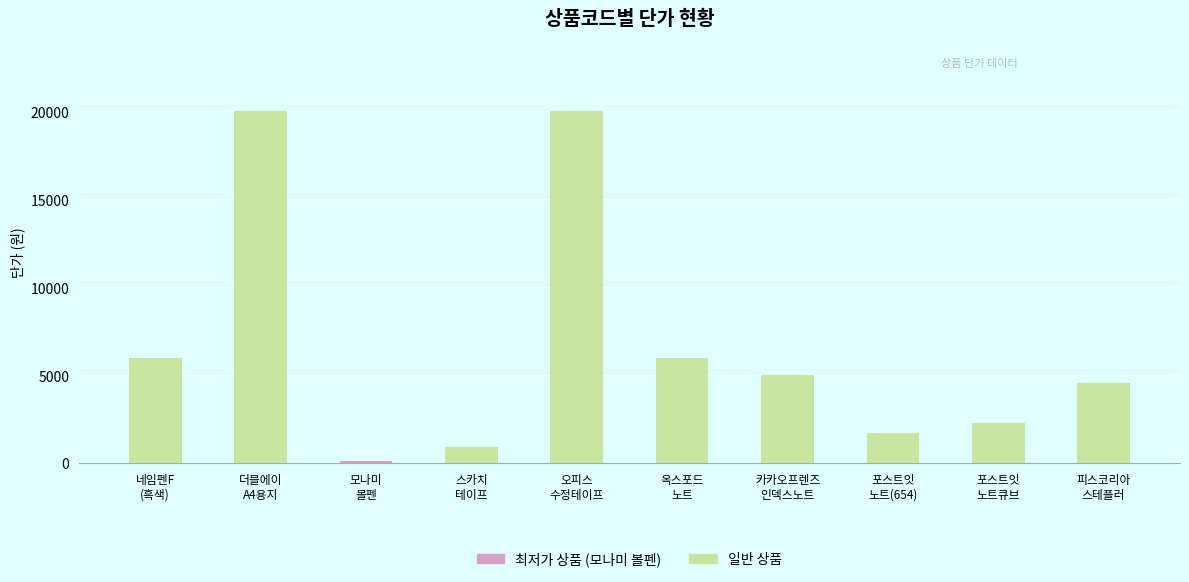

What is the label of the 1st bar from the right?

피스코리아
스테플러